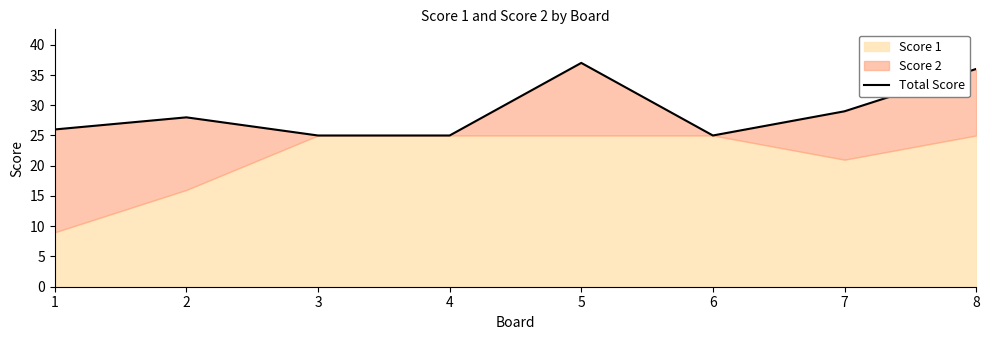

How many data points does each series have?

8